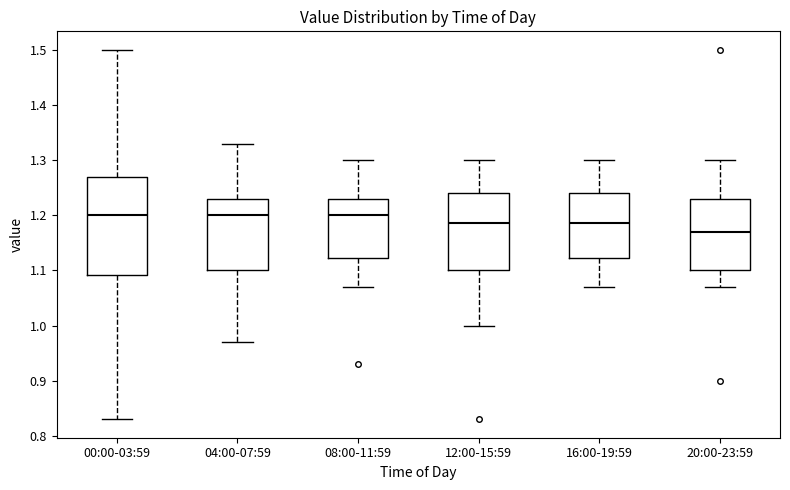

Comparing the boxes themselves (not the whiskers), which one is the tallest?

00:00-03:59